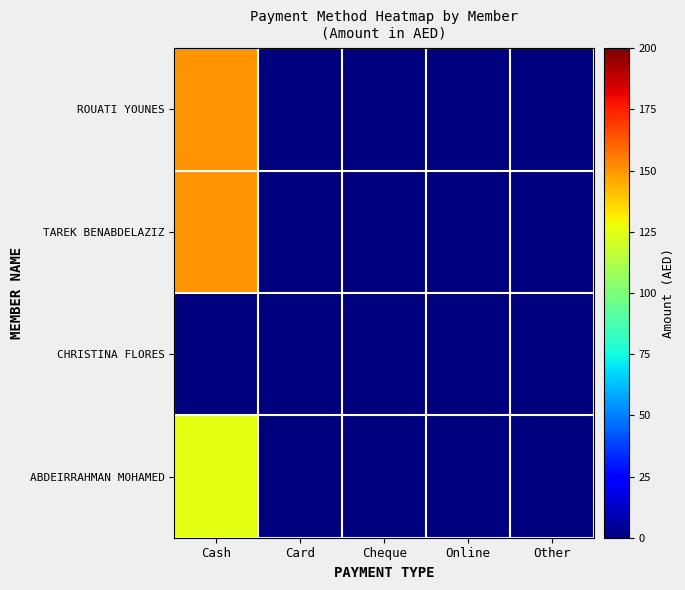

Which category has the highest value across all series?

Cash